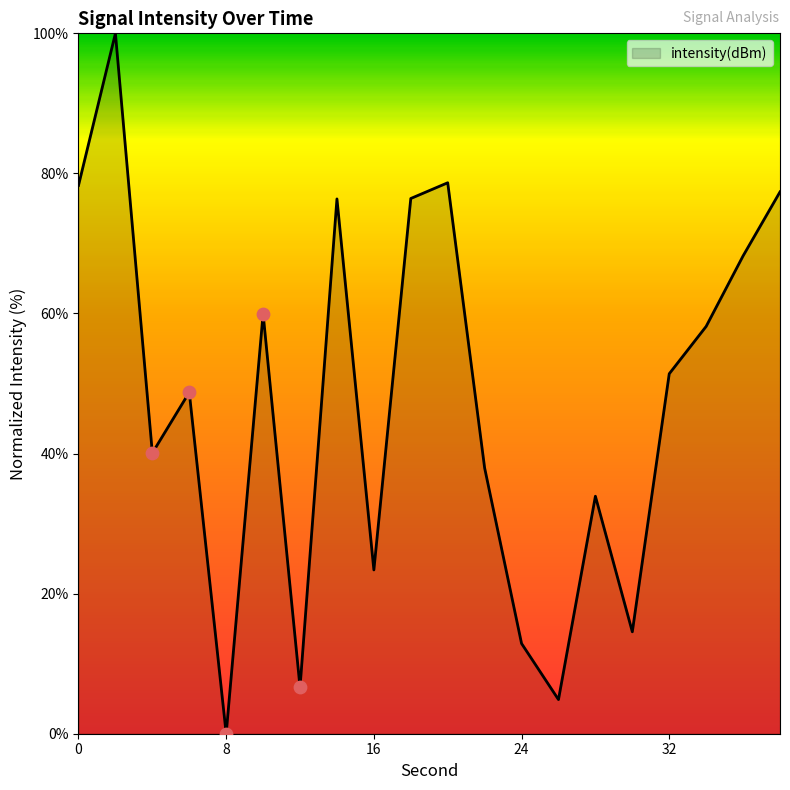

What is the maximum value shown in the chart?

100.0